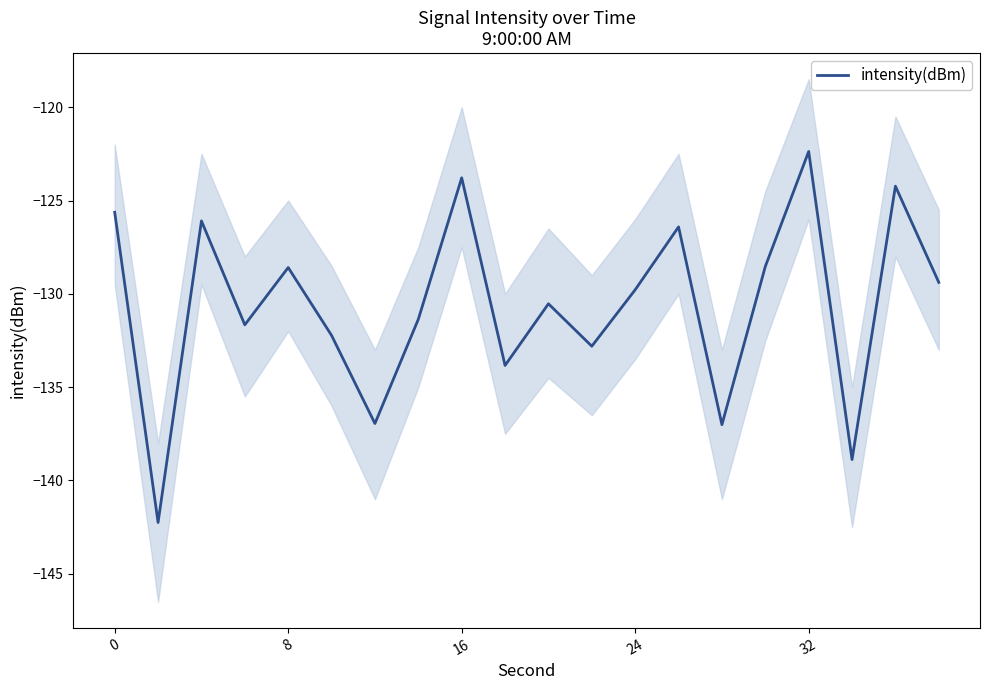

Does the chart display data point markers on the line(s)?

No